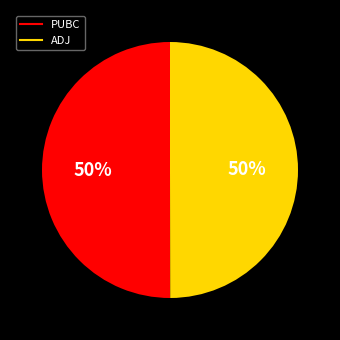

To the nearest percent, what is the combined percentage of PUBC and ADJ?

100%